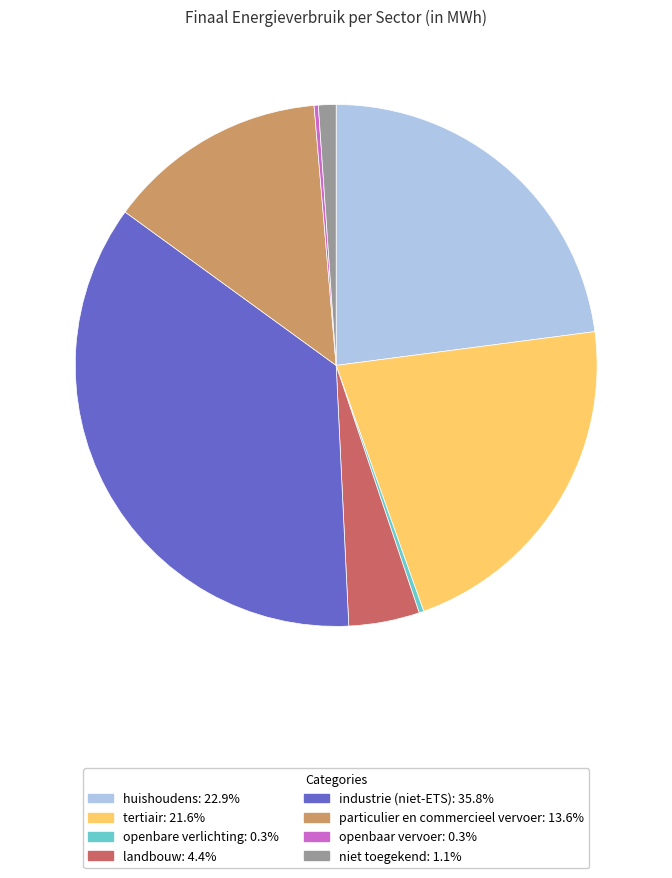

Is there a majority slice in this chart?

No